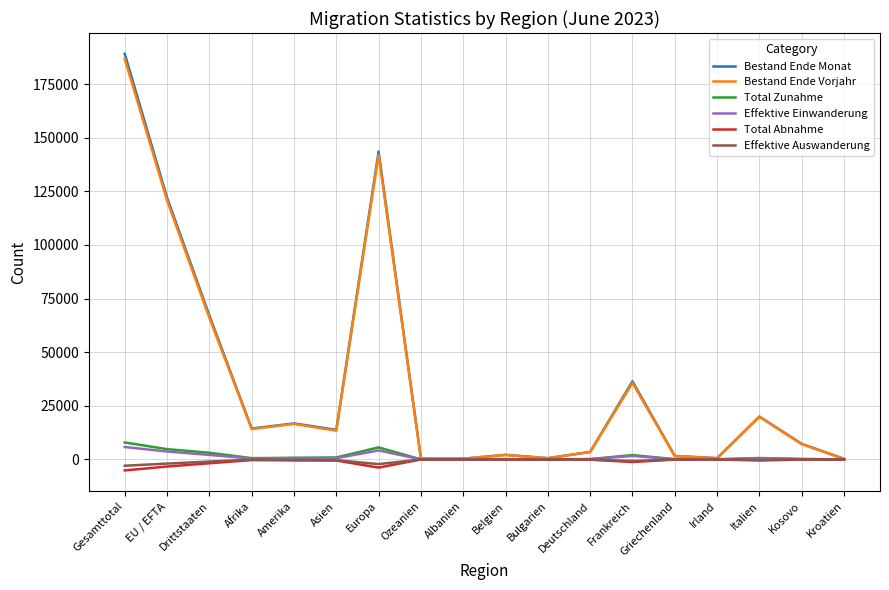

Count the number of data series in this chart.

6